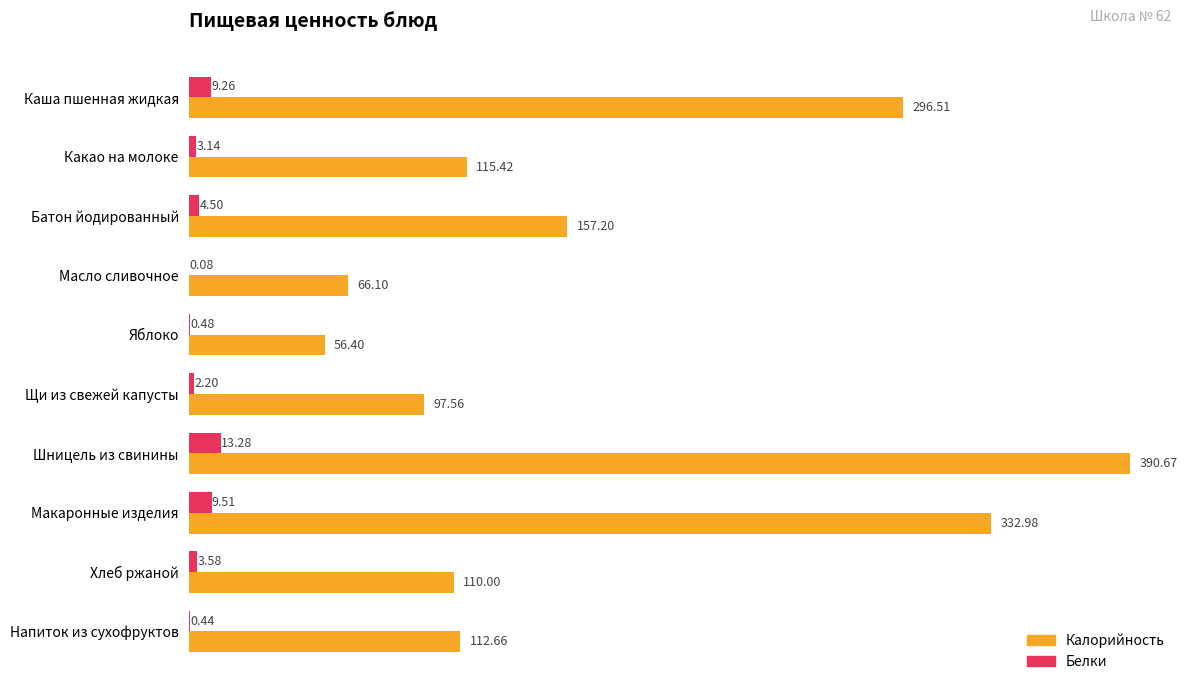

At which category is the sum across all series the highest?

Шницель из свинины